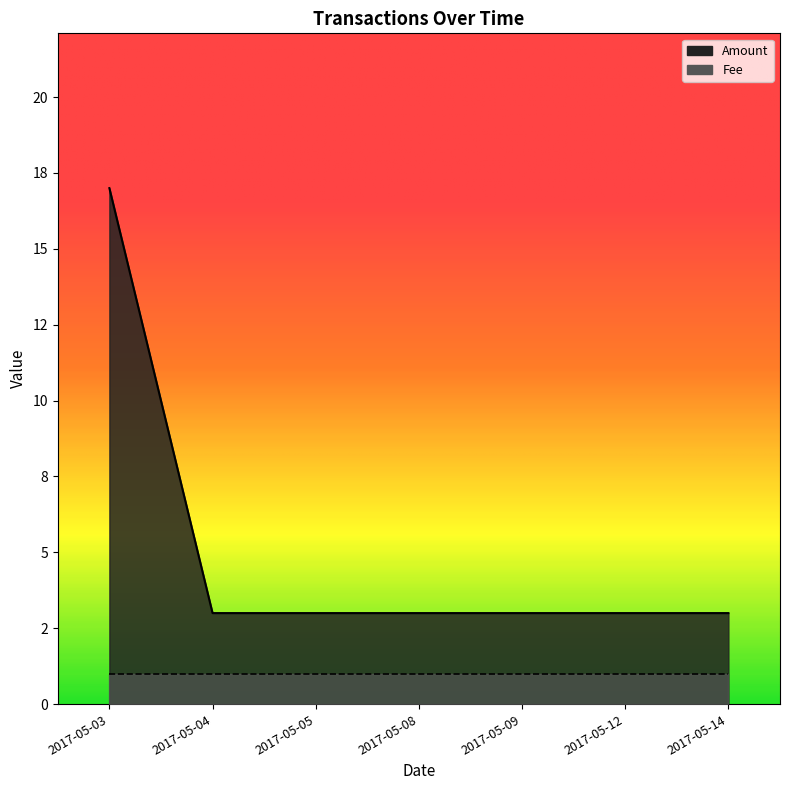

Is it true that the value at 2017-05-14 is 3?

True